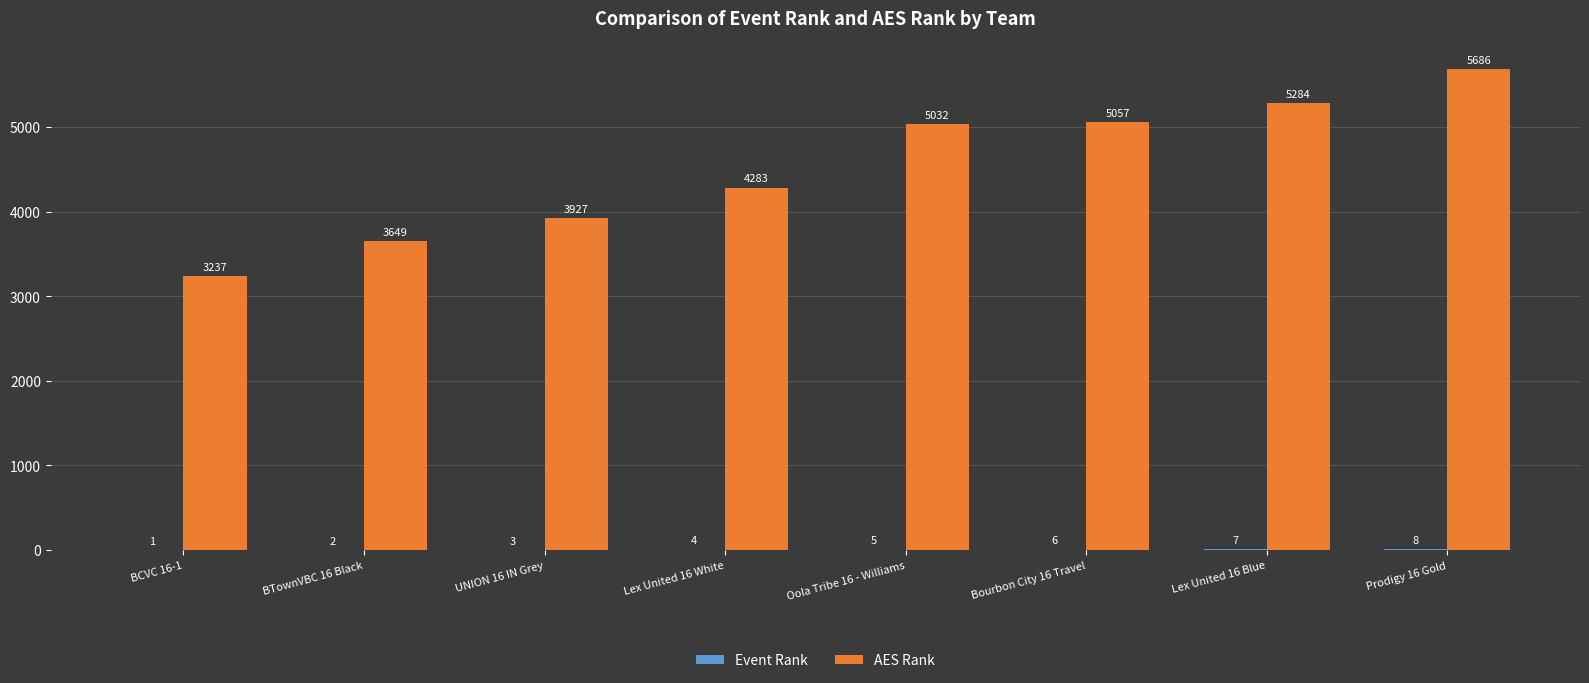

What is the total value across all series at Oola Tribe 16 - Williams?

5037